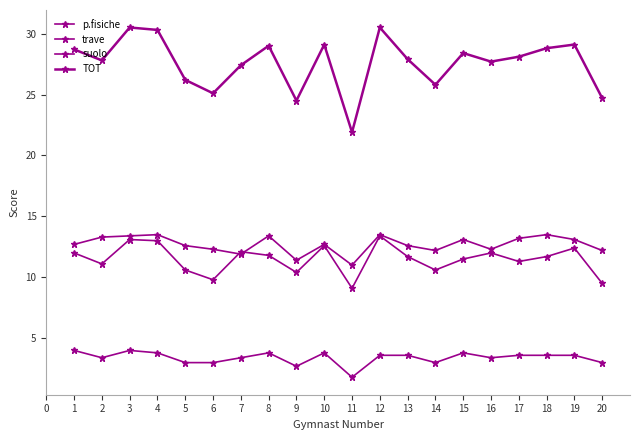

Rank the series by their maximum value, from lowest to highest.

p.fisiche, trave, suolo, TOT